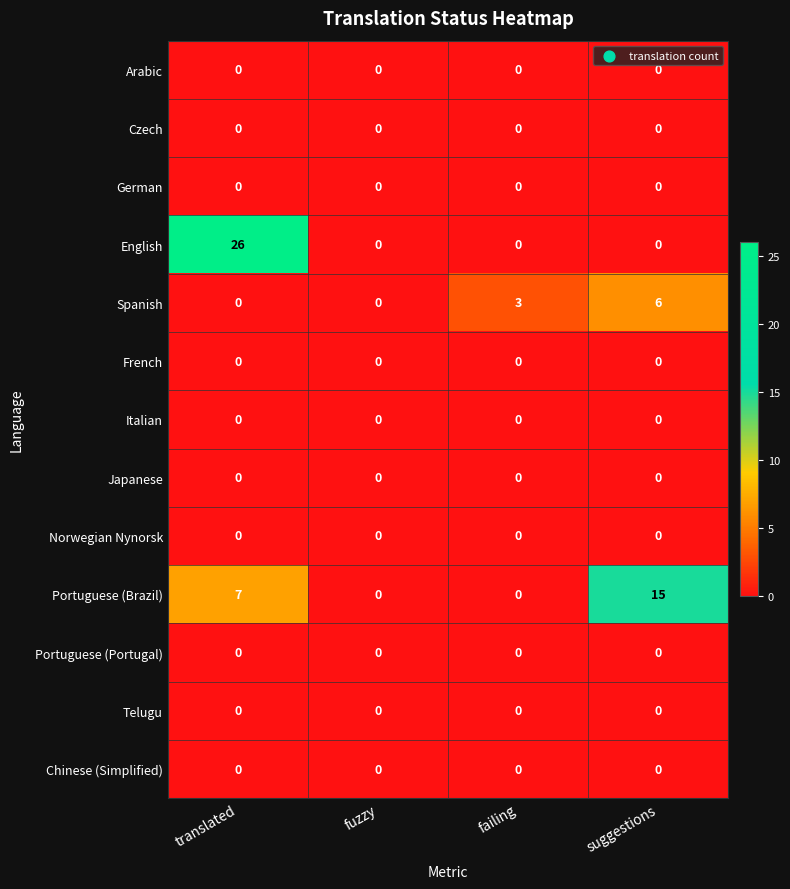

How many data points does each series have?

4